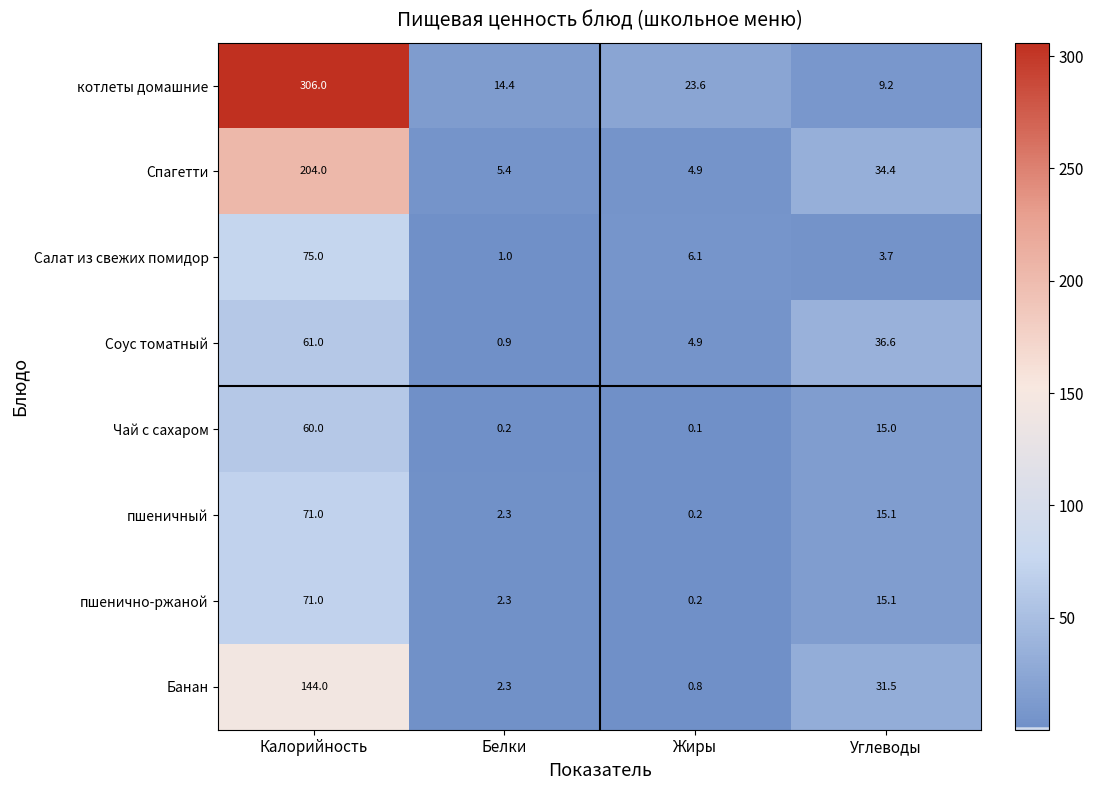

Is it true that Салат из свежих помидор equals 75.0 at Калорийность?

True